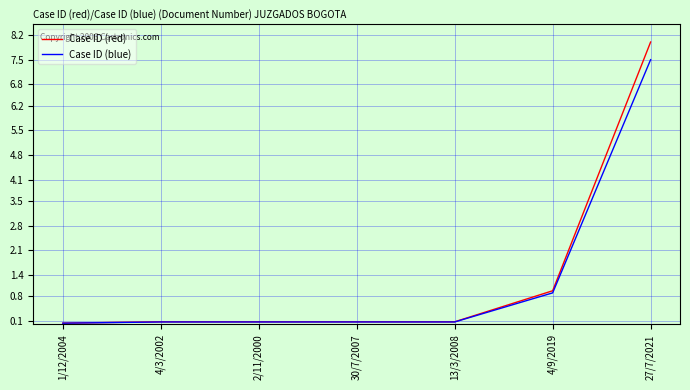

True or false: Case ID (red) has a value of 0.1 at 4/3/2002.

True